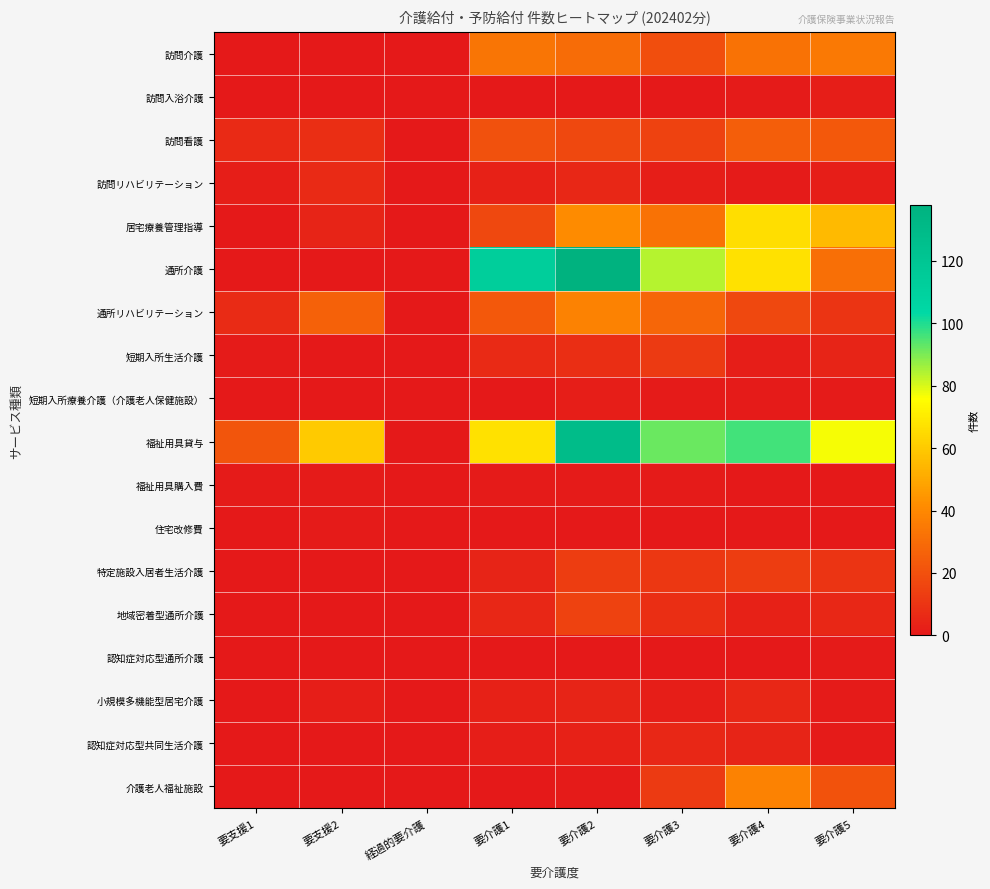

Reading right to left, extract all data points from this chart.

訪問介護: 要介護5=35	要介護4=32	要介護3=19	要介護2=30	要介護1=33	経過的要介護=0	要支援2=0	要支援1=0
訪問入浴介護: 要介護5=2	要介護4=1	要介護3=0	要介護2=0	要介護1=0	経過的要介護=0	要支援2=0	要支援1=0
訪問看護: 要介護5=23	要介護4=25	要介護3=15	要介護2=17	要介護1=20	経過的要介護=0	要支援2=8	要支援1=6
訪問リハビリテーション: 要介護5=2	要介護4=1	要介護3=2	要介護2=5	要介護1=3	経過的要介護=0	要支援2=6	要支援1=2
居宅療養管理指導: 要介護5=55	要介護4=66	要介護3=32	要介護2=41	要介護1=17	経過的要介護=0	要支援2=4	要支援1=0
通所介護: 要介護5=31	要介護4=67	要介護3=84	要介護2=138	要介護1=113	経過的要介護=0	要支援2=0	要支援1=0
通所リハビリテーション: 要介護5=10	要介護4=17	要介護3=28	要介護2=38	要介護1=23	経過的要介護=0	要支援2=26	要支援1=7
短期入所生活介護: 要介護5=4	要介護4=2	要介護3=12	要介護2=8	要介護1=6	経過的要介護=0	要支援2=0	要支援1=1
短期入所療養介護（介護老人保健施設）: 要介護5=1	要介護4=1	要介護3=1	要介護2=2	要介護1=0	経過的要介護=0	要支援2=0	要支援1=0
福祉用具貸与: 要介護5=77	要介護4=96	要介護3=92	要介護2=129	要介護1=67	経過的要介護=0	要支援2=60	要支援1=22
福祉用具購入費: 要介護5=0	要介護4=0	要介護3=1	要介護2=1	要介護1=1	経過的要介護=0	要支援2=1	要支援1=1
住宅改修費: 要介護5=0	要介護4=0	要介護3=0	要介護2=0	要介護1=0	経過的要介護=0	要支援2=1	要支援1=0
特定施設入居者生活介護: 要介護5=10	要介護4=13	要介護3=11	要介護2=13	要介護1=4	経過的要介護=0	要支援2=0	要支援1=0
地域密着型通所介護: 要介護5=5	要介護4=3	要介護3=8	要介護2=15	要介護1=5	経過的要介護=0	要支援2=0	要支援1=0
認知症対応型通所介護: 要介護5=1	要介護4=0	要介護3=0	要介護2=0	要介護1=0	経過的要介護=0	要支援2=0	要支援1=0
小規模多機能型居宅介護: 要介護5=1	要介護4=5	要介護3=2	要介護2=4	要介護1=3	経過的要介護=0	要支援2=2	要支援1=0
認知症対応型共同生活介護: 要介護5=1	要介護4=4	要介護3=5	要介護2=3	要介護1=2	経過的要介護=0	要支援2=0	要支援1=0
介護老人福祉施設: 要介護5=21	要介護4=38	要介護3=12	要介護2=1	要介護1=0	経過的要介護=0	要支援2=0	要支援1=0